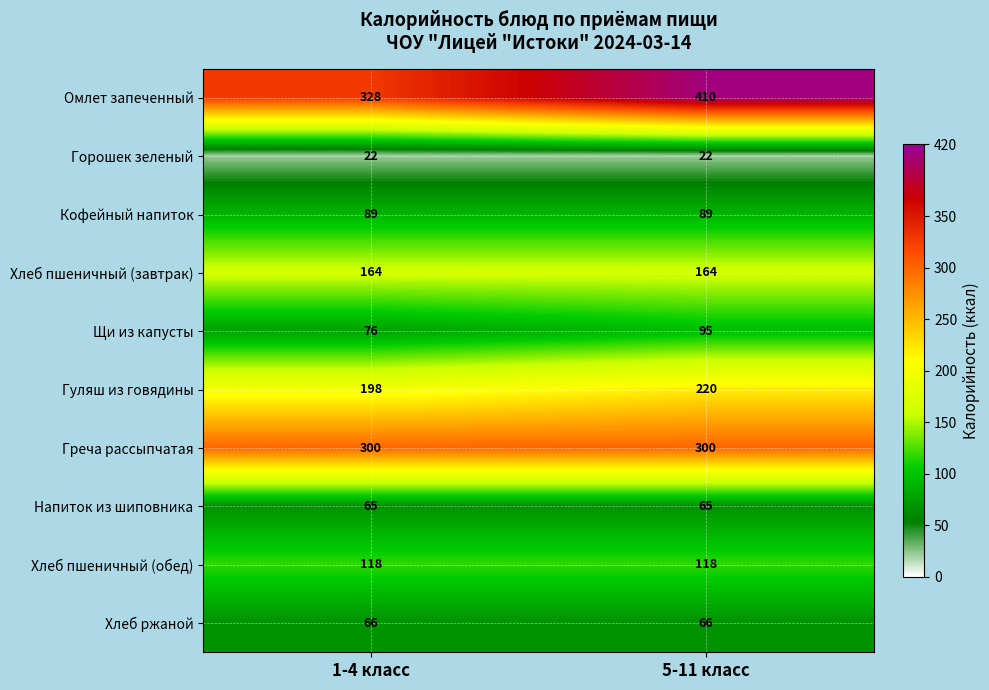

What value does the Гуляш из говядины series have at 5-11 класс, to the nearest 5?

220